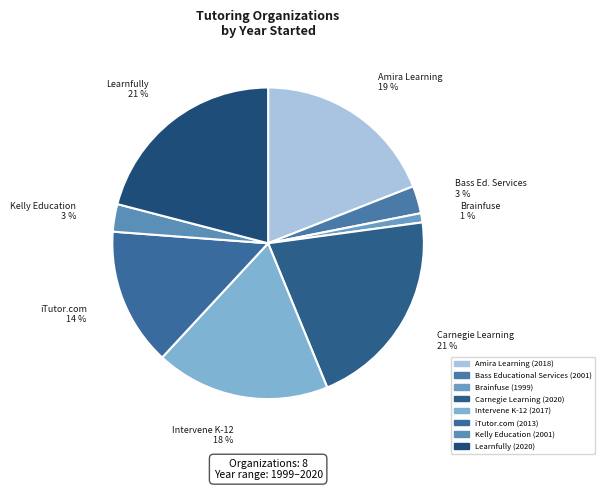

Count the number of slices in the pie.

8